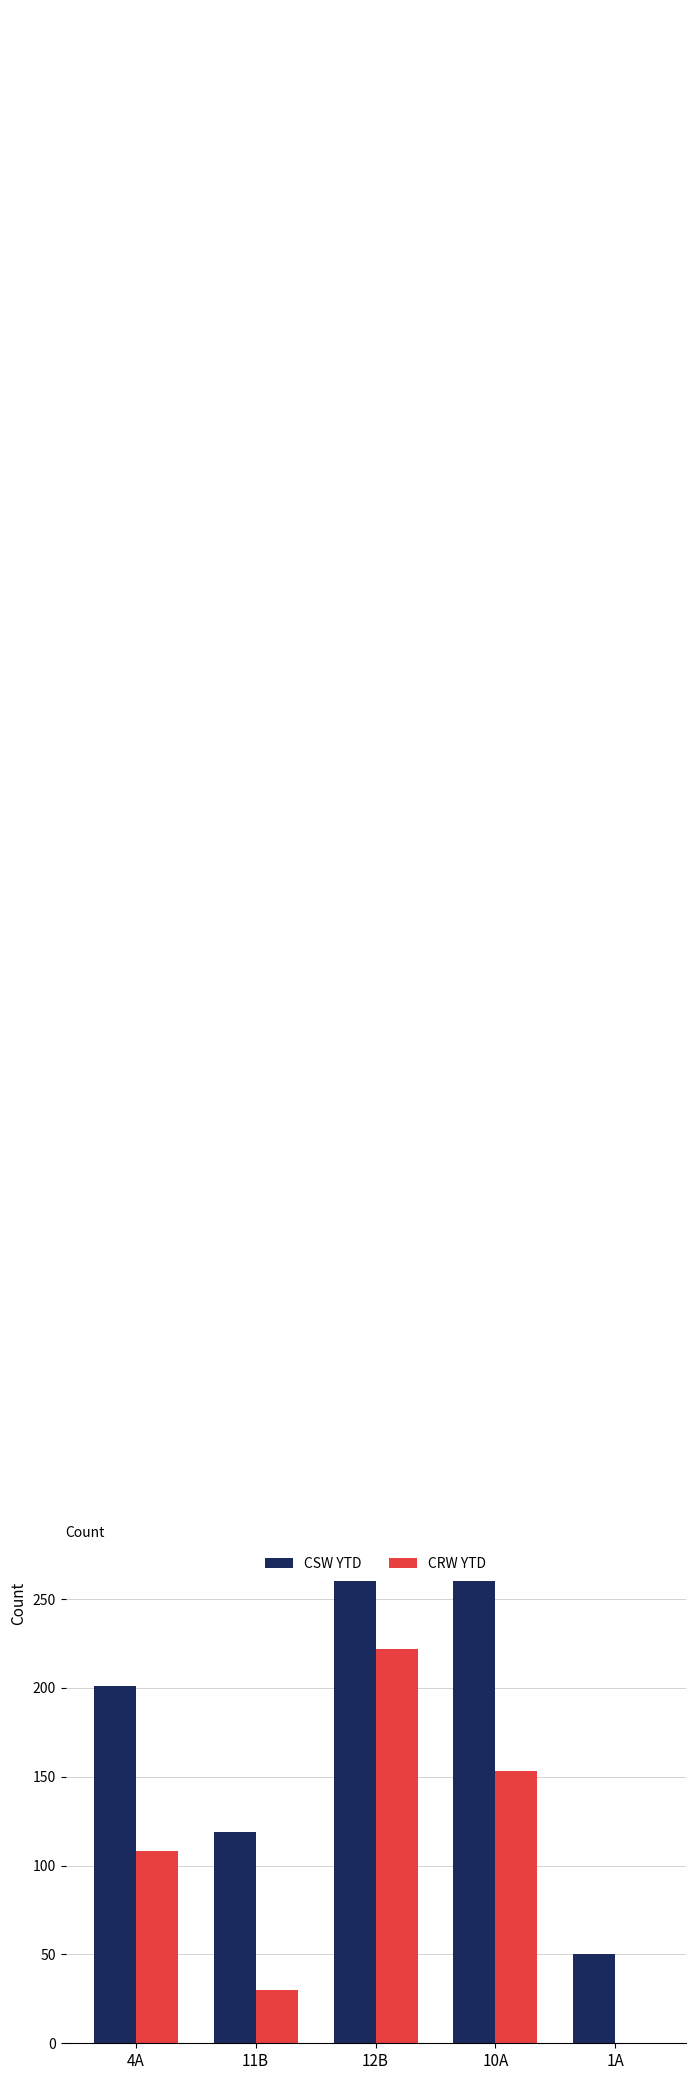

What is the label of the 5th bar from the left?

1A